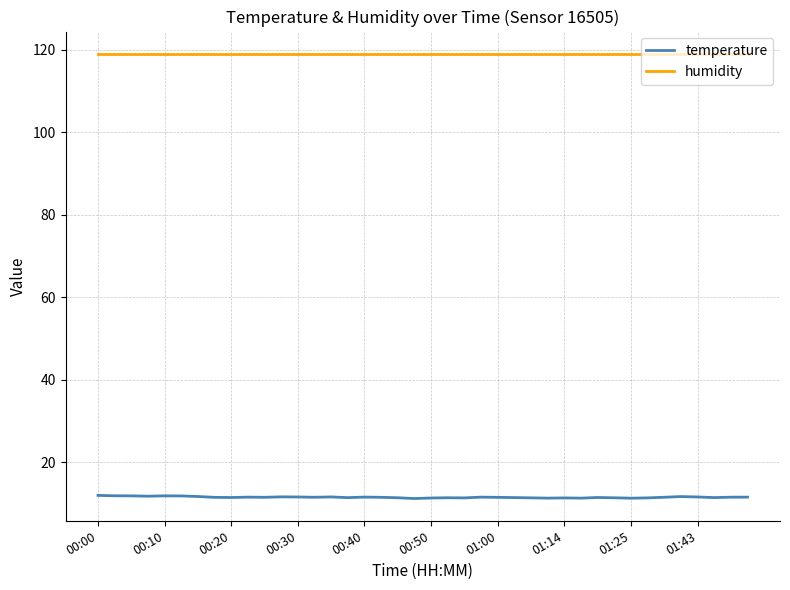

What is the smallest value displayed?

11.1